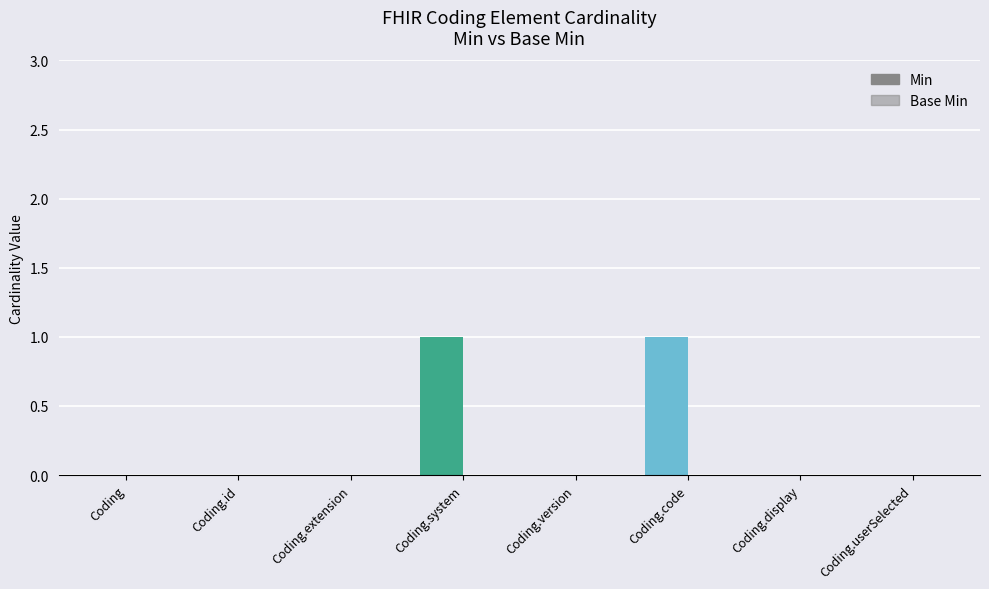

At which label is Min closest to 0?

Coding